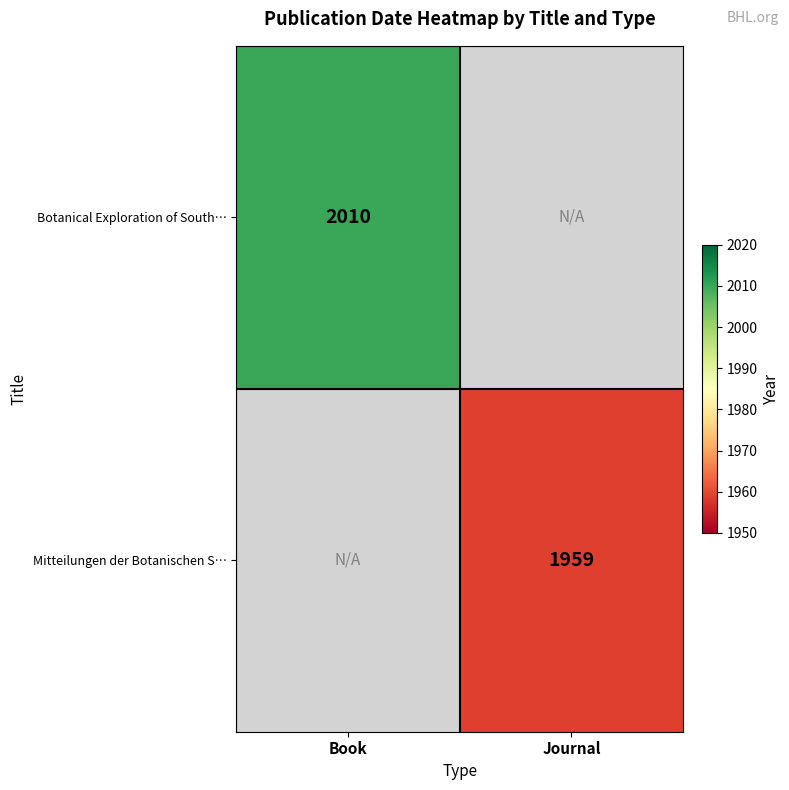

Is the value of Botanical Exploration of South… at Book greater than the value of Mitteilungen der Botanischen S… at Journal?

Yes